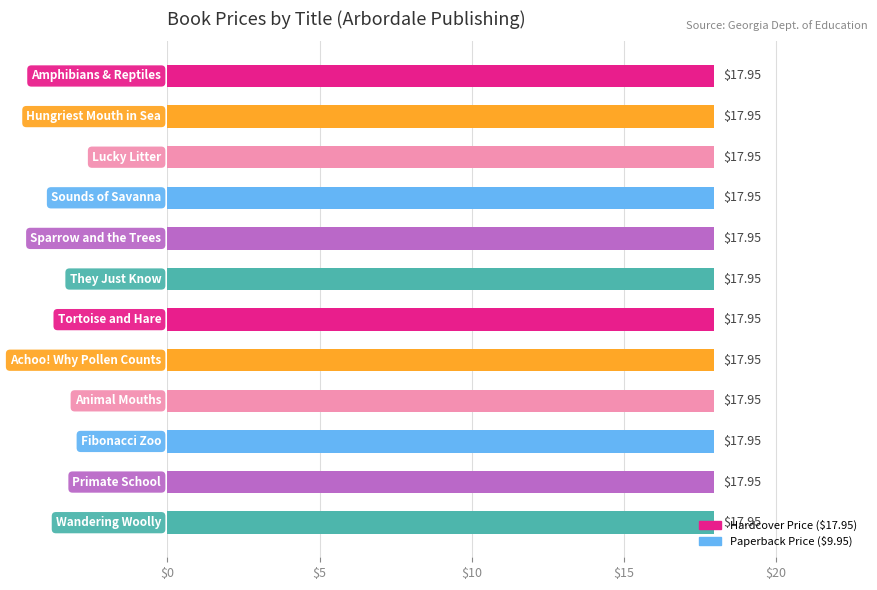

Rank the categories by Paperback Price value from highest to lowest.

Amphibians & Reptiles, Hungriest Mouth in Sea, Lucky Litter, Sounds of Savanna, Sparrow and the Trees, They Just Know, Tortoise and Hare, Achoo! Why Pollen Counts, Animal Mouths, Fibonacci Zoo, Primate School, Wandering Woolly